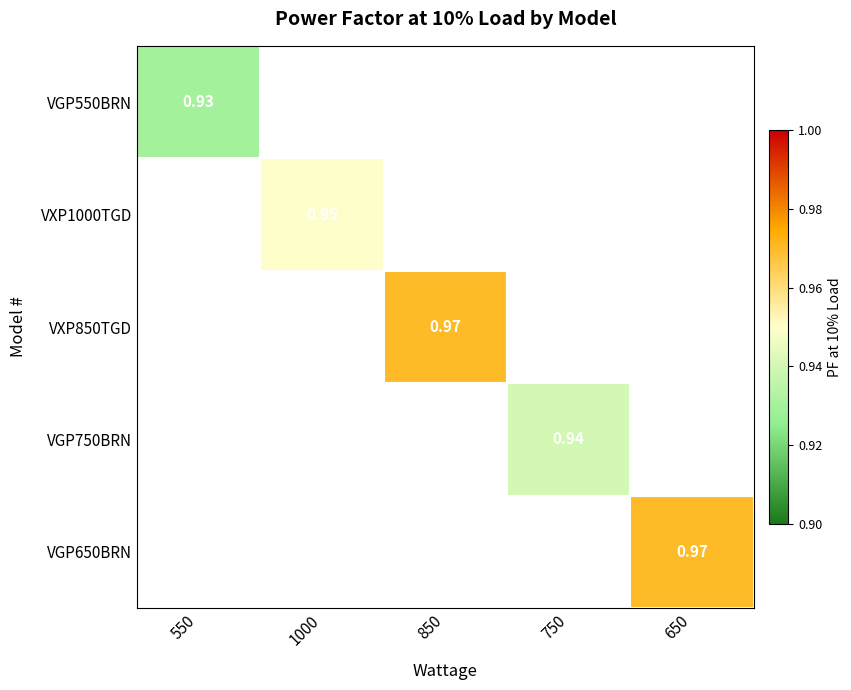

Is the value of VXP1000TGD at 1000 greater than the value of VXP850TGD at 850?

No